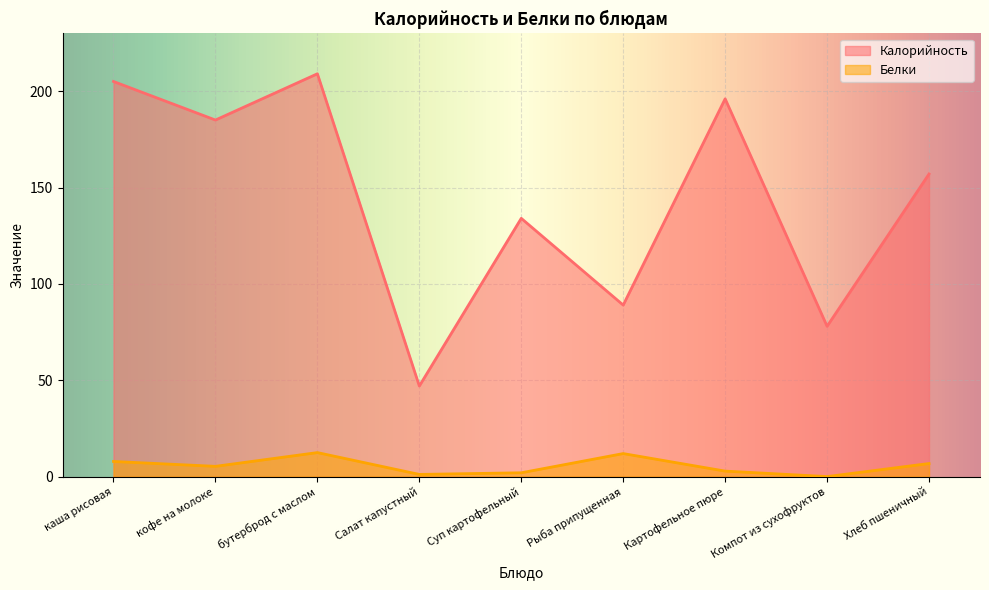

True or false: Белки and Калорийность cross at least once.

False